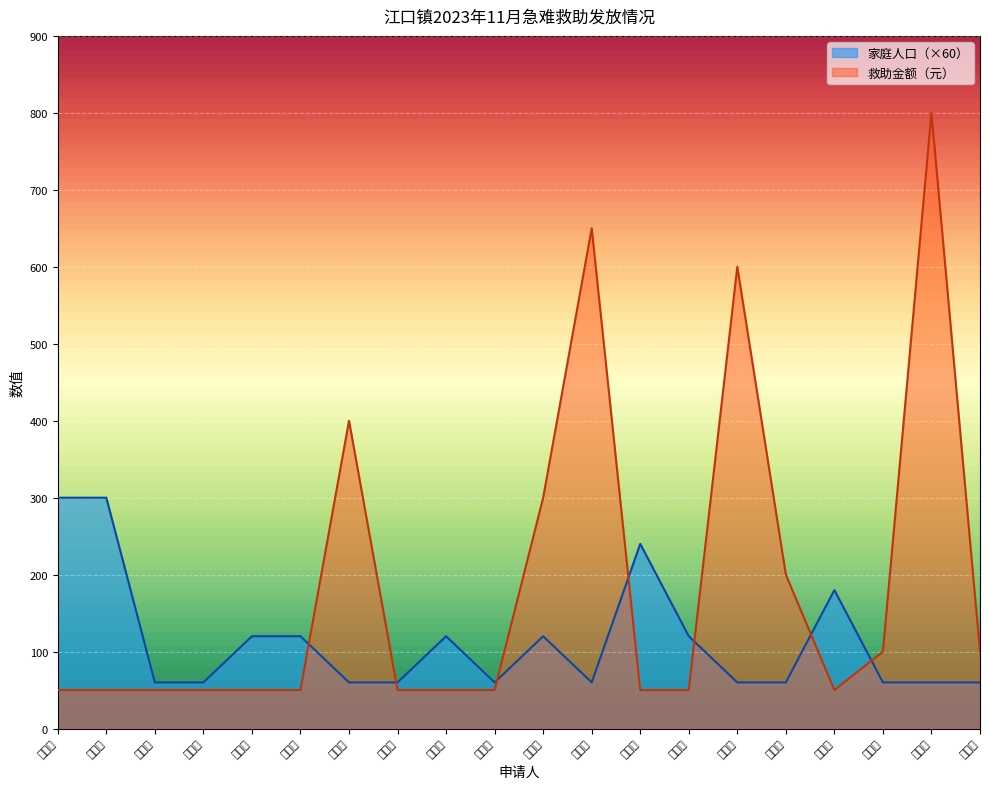

Where is the first local maximum for 救助金额?

徐祖清